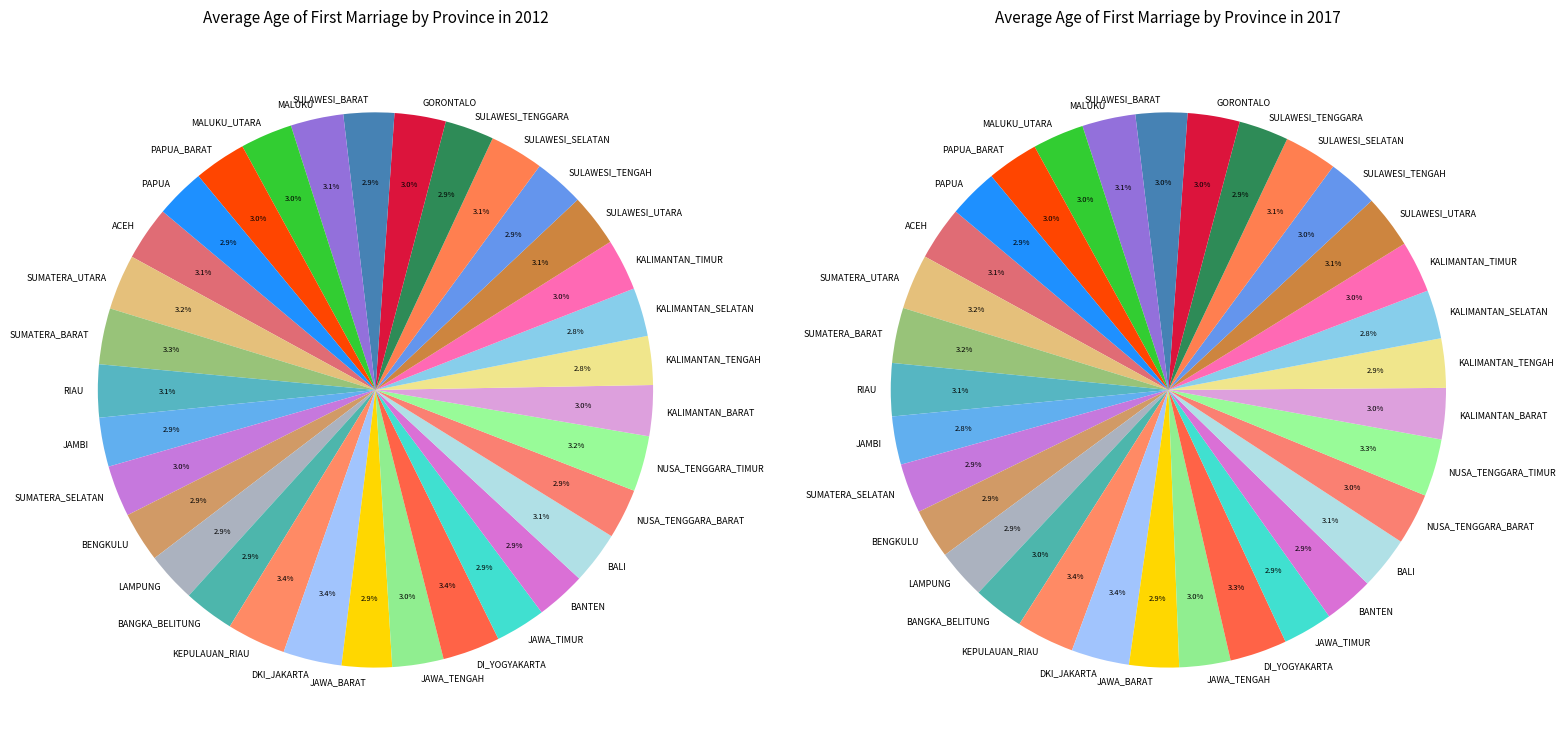

Does 11 account for over 50% of the chart?

No